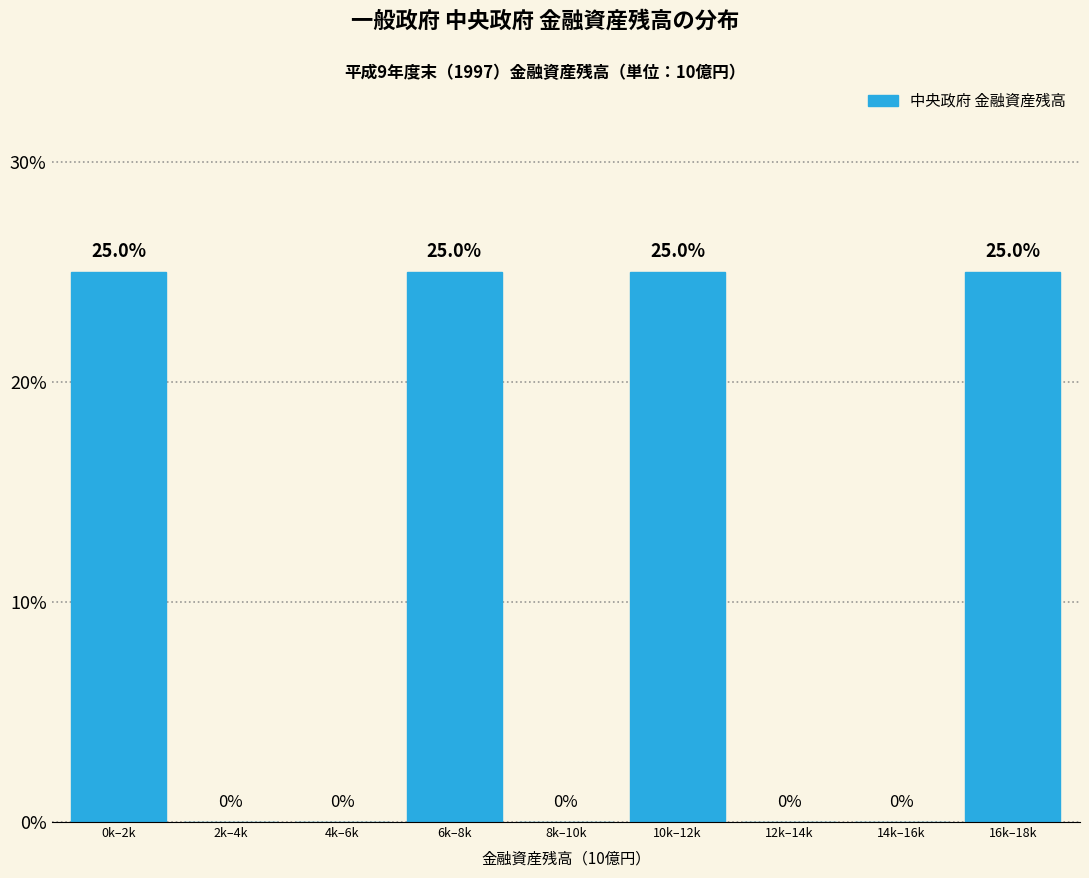

Reading right to left, transcribe all the data shown in this chart.

16k–18k=25	14k–16k=0	12k–14k=0	10k–12k=25	8k–10k=0	6k–8k=25	4k–6k=0	2k–4k=0	0k–2k=25